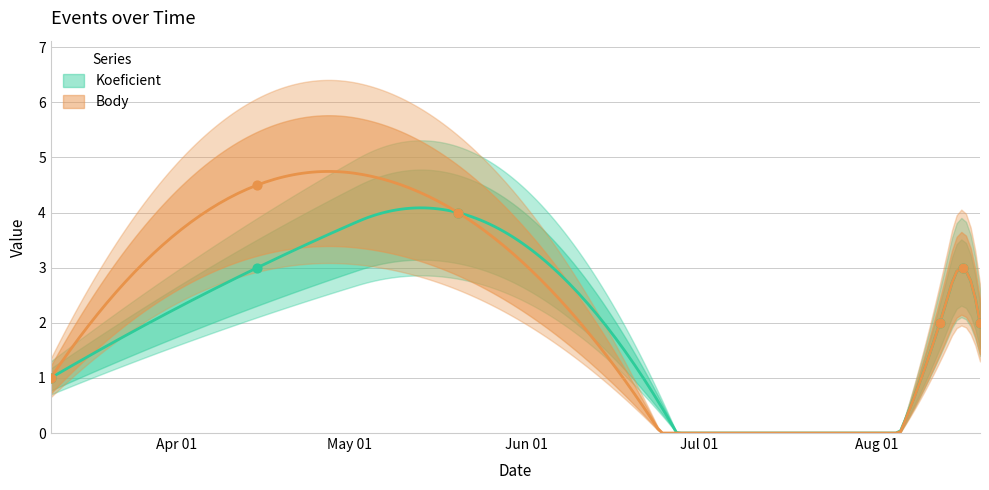

Which series has the largest Y range (max minus min)?

Body